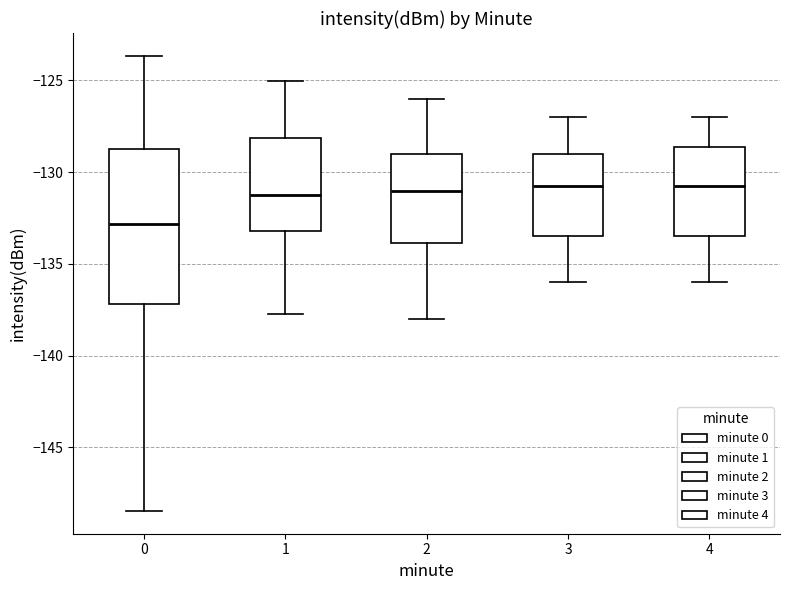

Where does the lower whisker of the box at x = 4 end on the y-axis? The values are not printed on the chart, so give them approximately, as read against the axis.

-136.0